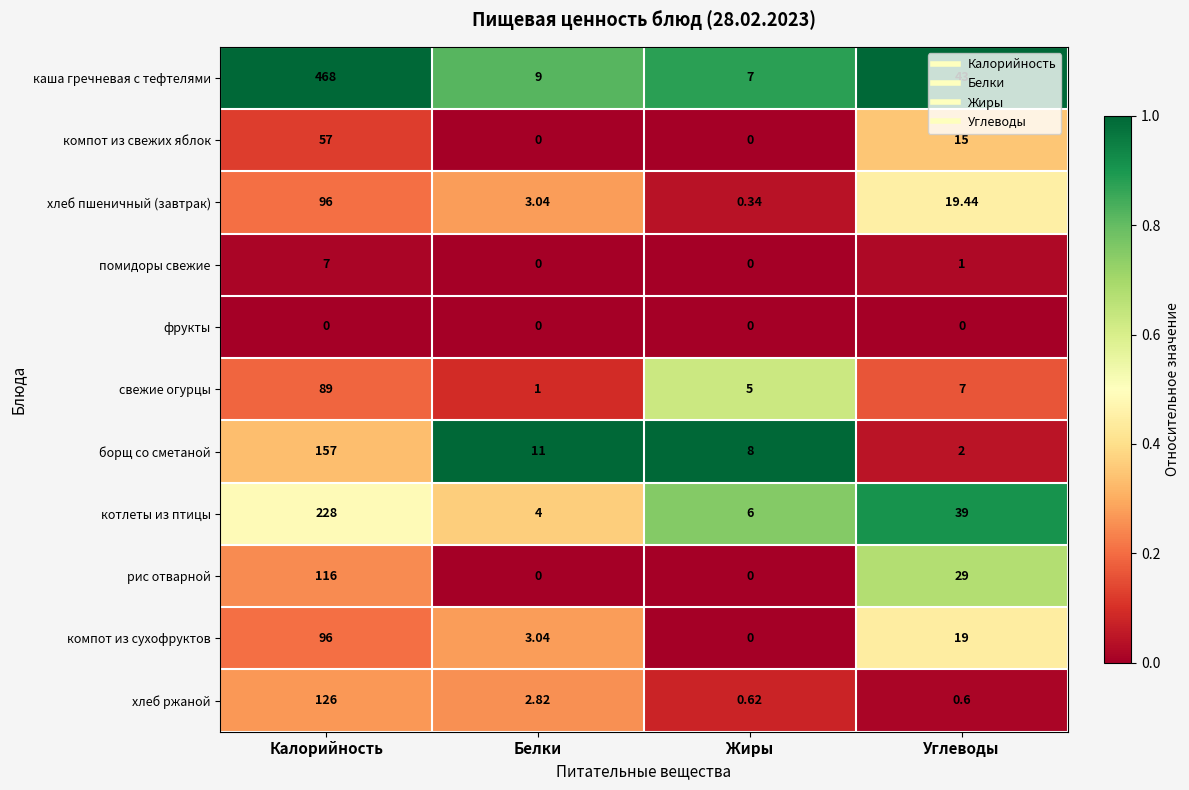

At which category is the sum across all series the highest?

Калорийность